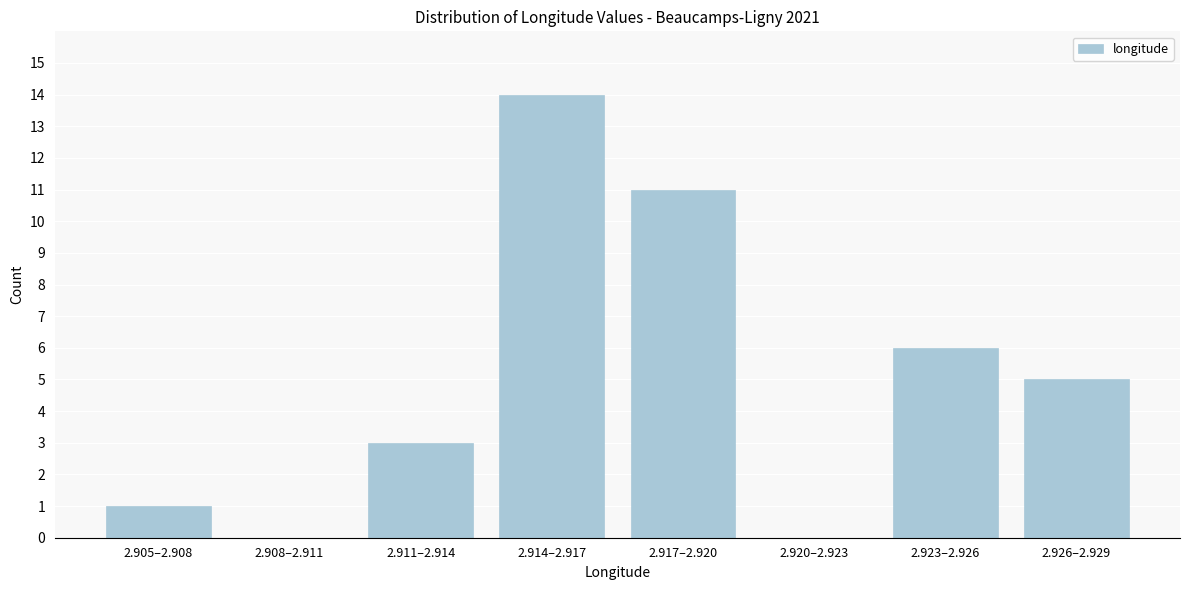

Reading left to right, extract all data points from this chart.

2.905–2.908=1	2.908–2.911=0	2.911–2.914=3	2.914–2.917=14	2.917–2.920=11	2.920–2.923=0	2.923–2.926=6	2.926–2.929=5